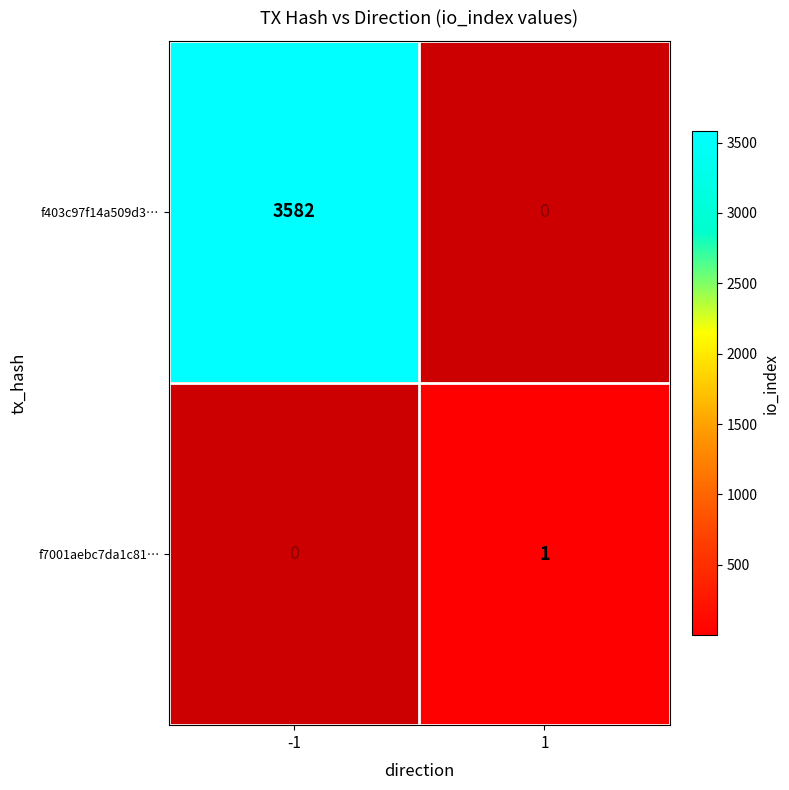

What is the greatest value displayed?

3582